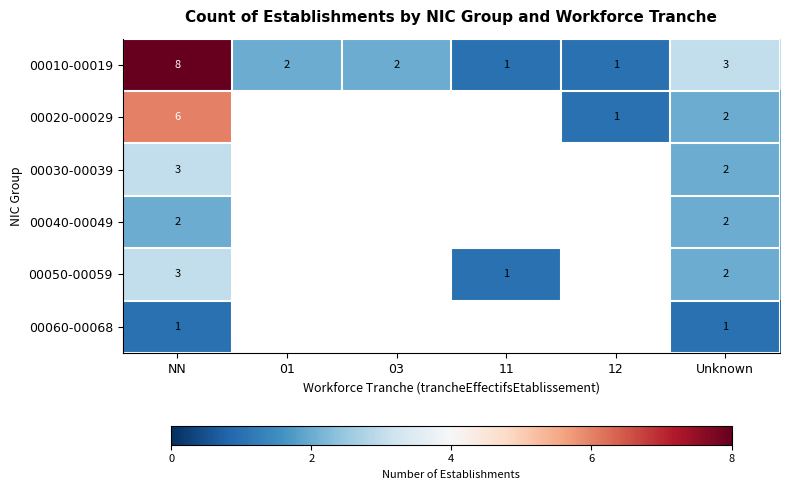

True or false: 00060-00068 has a value of 0 at NN.

False